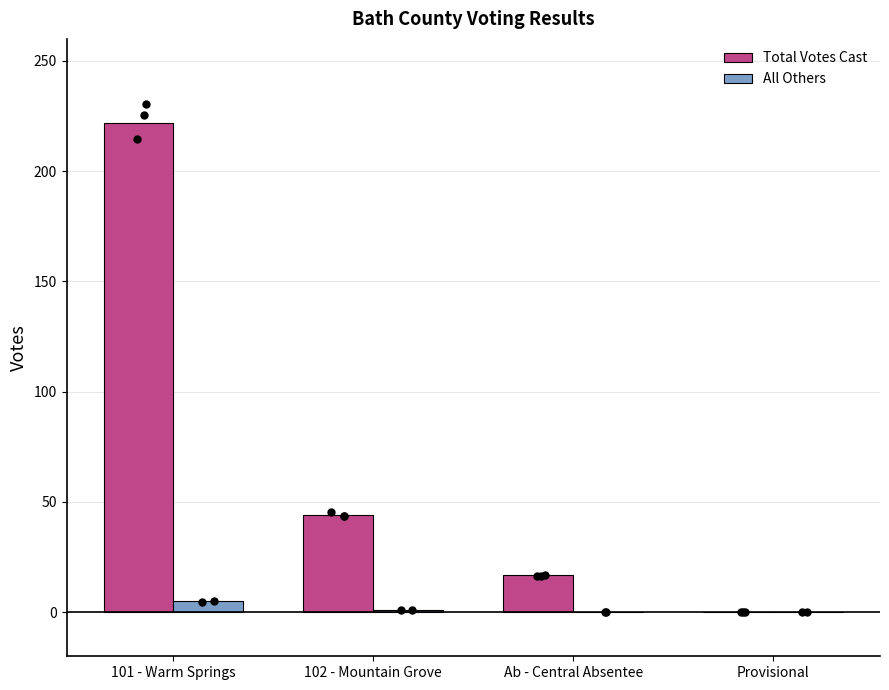

Which series has the largest total across all categories?

Total Votes Cast